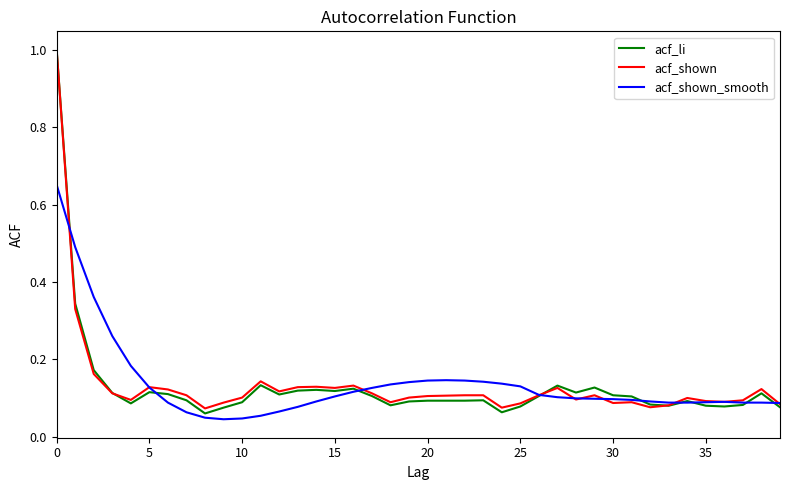

What is the maximum value for acf_shown?

1.0